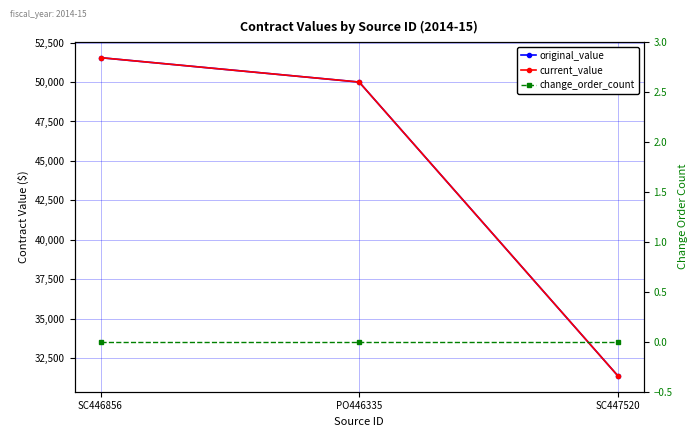

Reading right to left, transcribe all the data shown in this chart.

original_value: 31373.7	50000.0	51547.0
current_value: 31373.7	50000.0	51547.0
change_order_count: 0.0	0.0	0.0